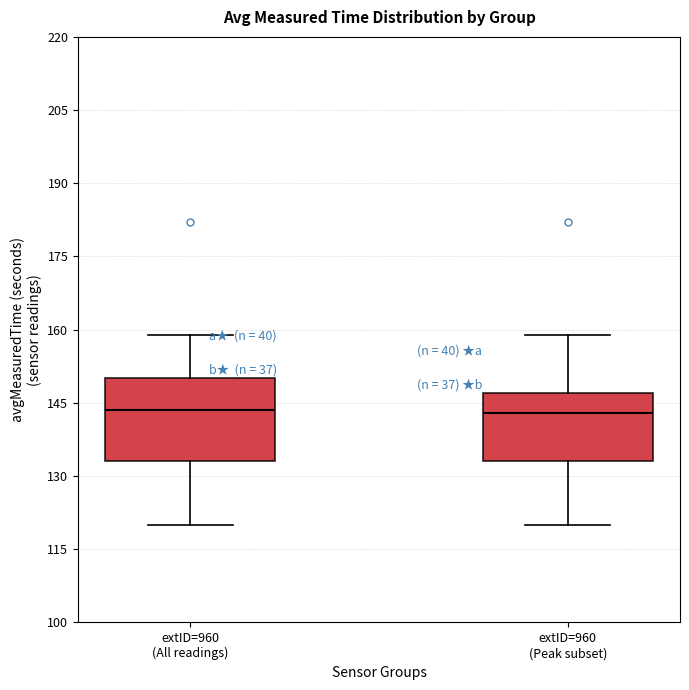

Which box is the tallest, from its lower edge to its upper edge?

extID=960 (All readings)